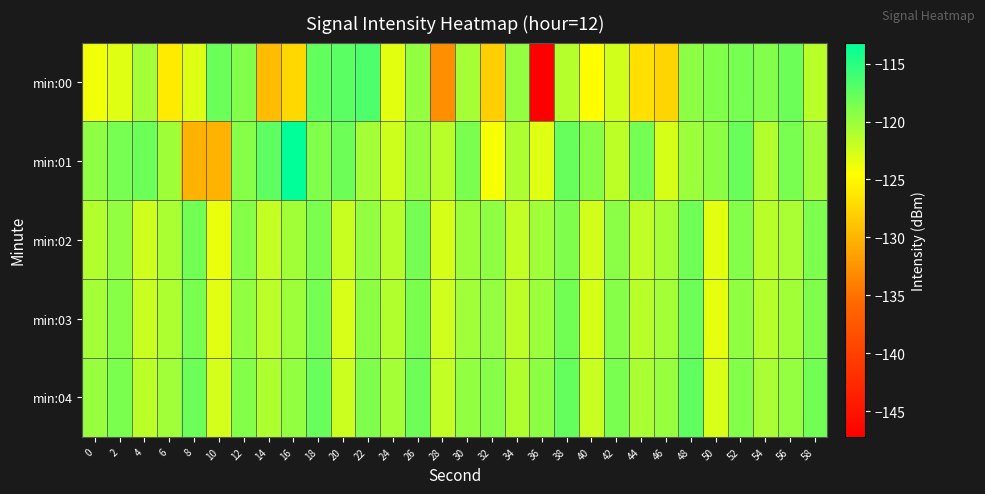

Reading left to right, what are all the values shown in this chart?

min:00: 0=-123.9	2=-123.1	4=-120.5	6=-126.0	8=-123.0	10=-117.9	12=-119.0	14=-129.4	16=-127.4	18=-117.6	20=-117.2	22=-116.6	24=-123.3	26=-119.8	28=-132.9	30=-120.6	32=-128.0	34=-119.8	36=-147.2	38=-121.3	40=-124.6	42=-122.4	44=-126.8	46=-127.6	48=-119.5	50=-118.9	52=-118.6	54=-119.0	56=-118.0	58=-121.4
min:01: 0=-119.5	2=-118.5	4=-118.0	6=-120.2	8=-130.1	10=-130.2	12=-119.2	14=-117.4	16=-113.2	18=-118.9	20=-118.1	22=-120.5	24=-122.3	26=-119.8	28=-121.4	30=-118.7	32=-124.2	34=-120.9	36=-123.1	38=-117.8	40=-119.3	42=-121.6	44=-118.4	46=-122.7	48=-120.1	50=-119.5	52=-117.9	54=-121.2	56=-118.6	58=-120.3
min:02: 0=-121.1	2=-119.7	4=-122.4	6=-120.8	8=-118.3	10=-123.6	12=-119.2	14=-121.9	16=-120.4	18=-118.7	20=-122.1	22=-119.8	24=-121.3	26=-118.5	28=-122.7	30=-120.2	32=-119.6	34=-121.8	36=-120.3	38=-118.9	40=-122.5	42=-119.4	44=-121.7	46=-120.6	48=-118.2	50=-123.3	52=-119.1	54=-121.4	56=-120.7	58=-118.8
min:03: 0=-120.5	2=-119.3	4=-122.1	6=-120.9	8=-118.6	10=-123.2	12=-119.7	14=-121.5	16=-120.2	18=-118.4	20=-122.8	22=-119.5	24=-121.1	26=-118.7	28=-122.4	30=-120.3	32=-119.8	34=-121.6	36=-120.1	38=-118.3	40=-122.7	42=-119.2	44=-121.4	46=-120.5	48=-118.1	50=-123.4	52=-119.6	54=-121.3	56=-120.4	58=-118.9
min:04: 0=-119.9	2=-118.7	4=-121.5	6=-120.3	8=-118.0	10=-122.6	12=-119.1	14=-120.9	16=-119.7	18=-117.9	20=-122.2	22=-118.9	24=-120.5	26=-118.1	28=-121.8	30=-119.7	32=-119.2	34=-121.0	36=-119.5	38=-117.7	40=-122.1	42=-118.6	44=-120.8	46=-119.9	48=-117.5	50=-122.8	52=-119.0	54=-120.7	56=-119.8	58=-118.3